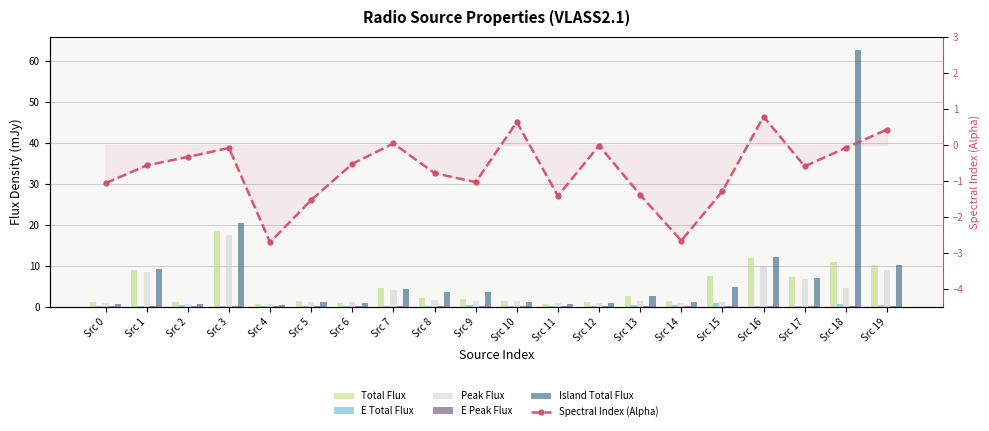

Which series changed the most between Src 8 and Src 11?

Island Total Flux